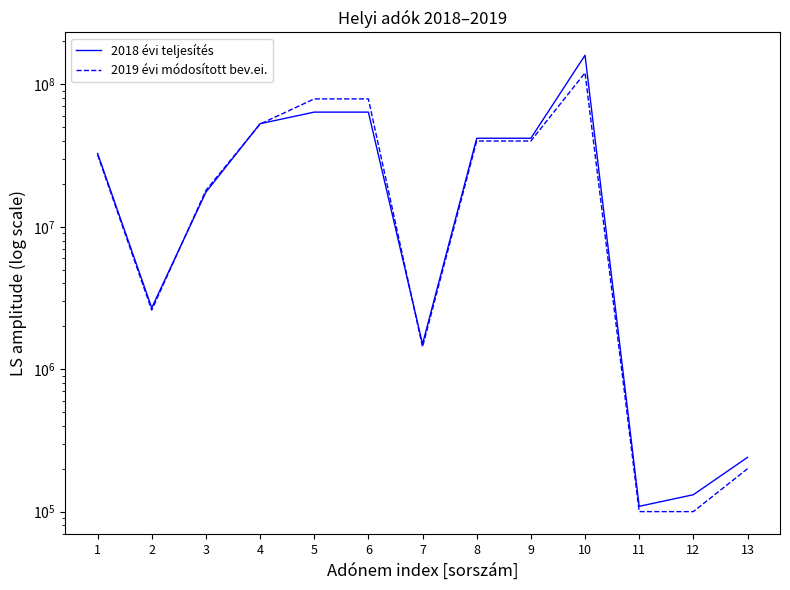

How many lines are shown in the chart?

2